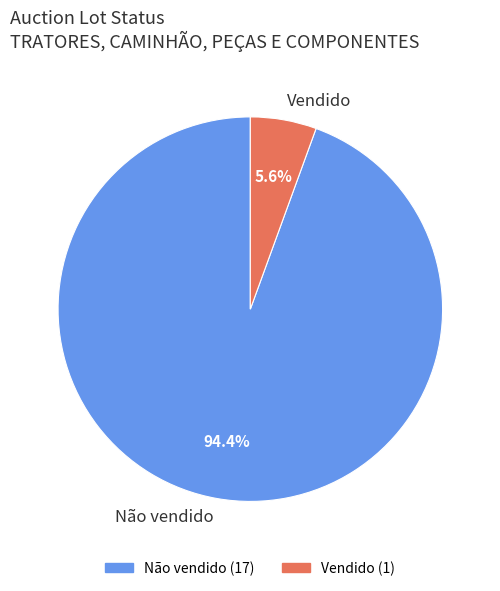

Does any single category account for the majority?

Yes